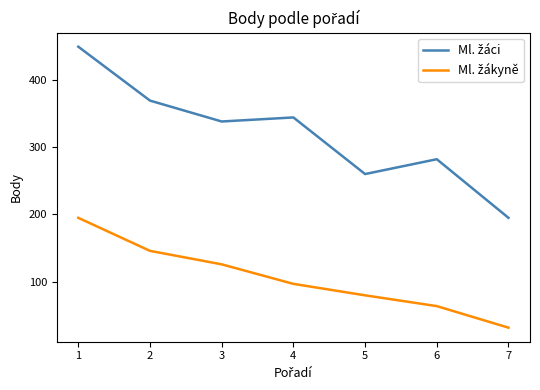

What is the greatest value displayed?

449